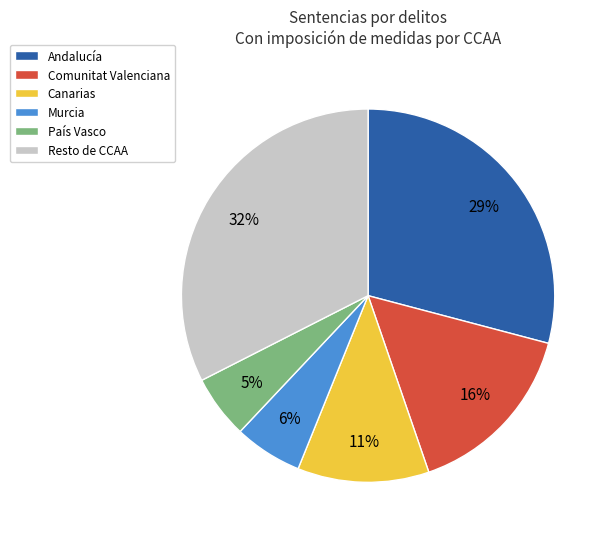

To the nearest percent, what is the average slice percentage?

17%